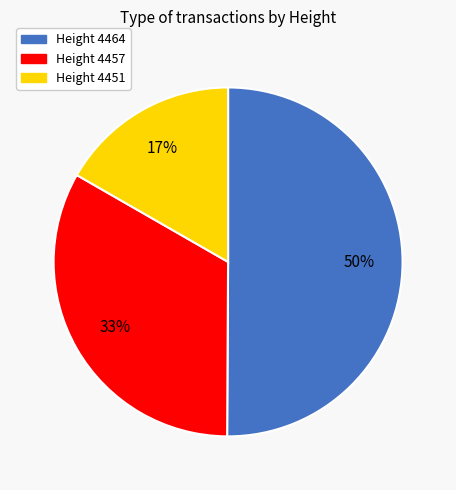

To the nearest percent, what is the difference between the largest and smallest slice percentages?

33%